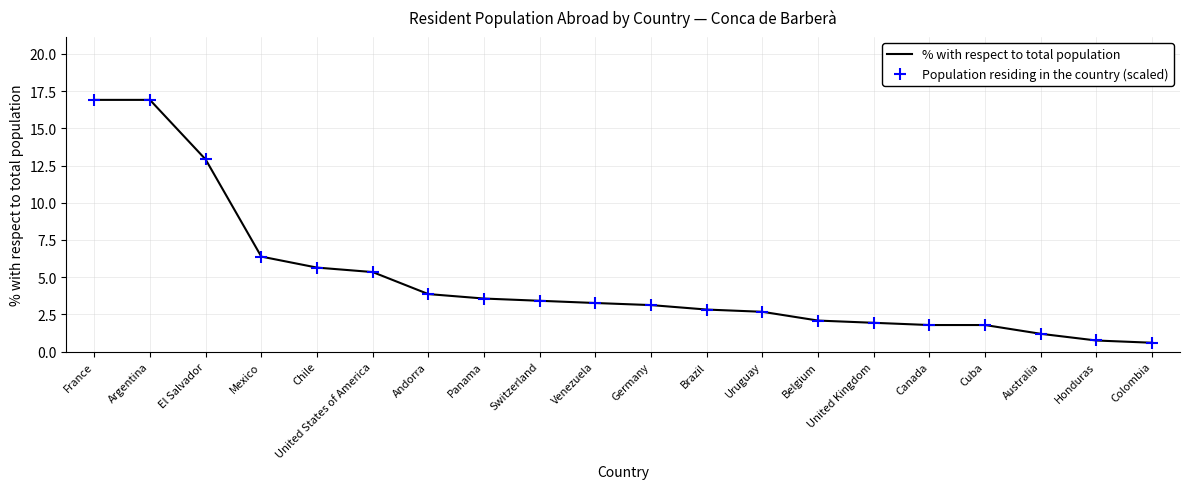

Is the value of % with respect to total population at El Salvador greater than the value of Population residing in the country (scaled) at Switzerland?

Yes